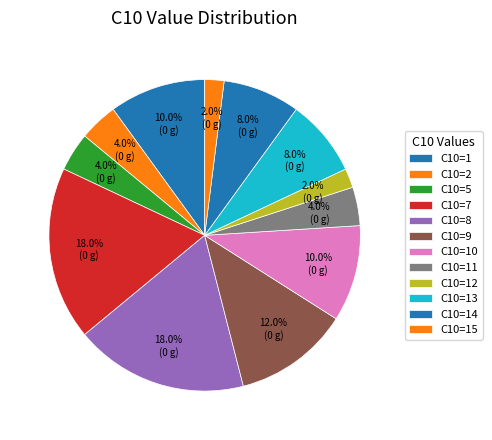

What is the smallest slice in the pie chart?

2